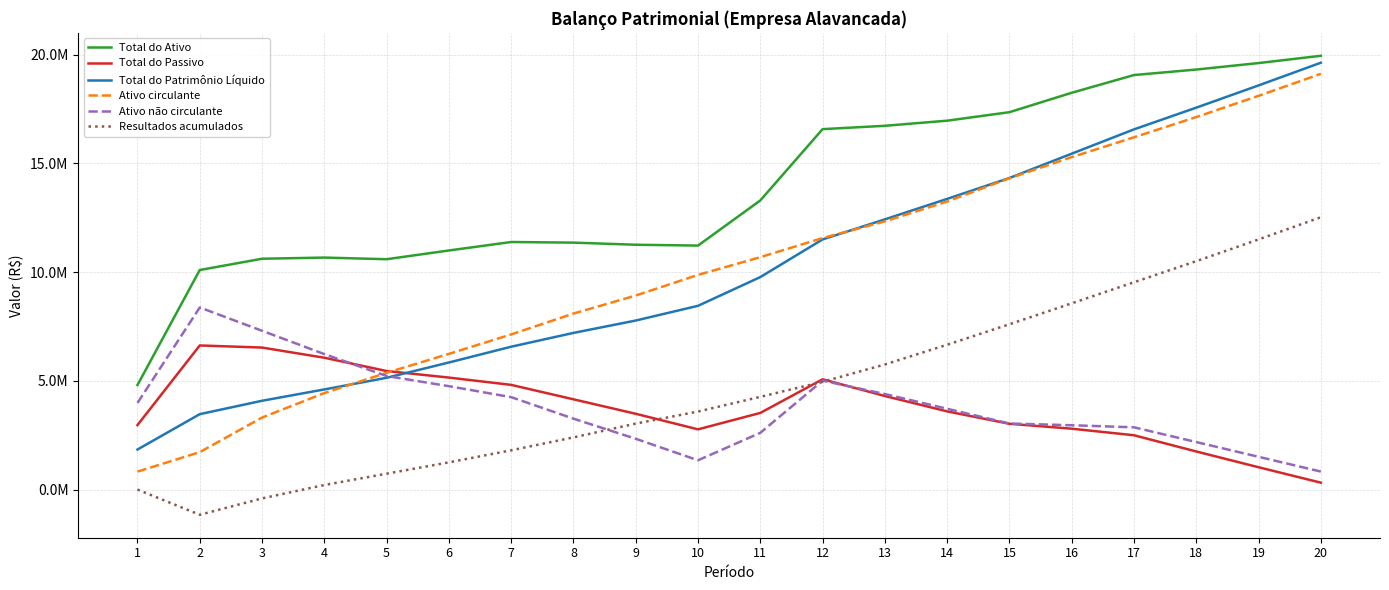

Which series has the largest total across all categories?

Total do Ativo